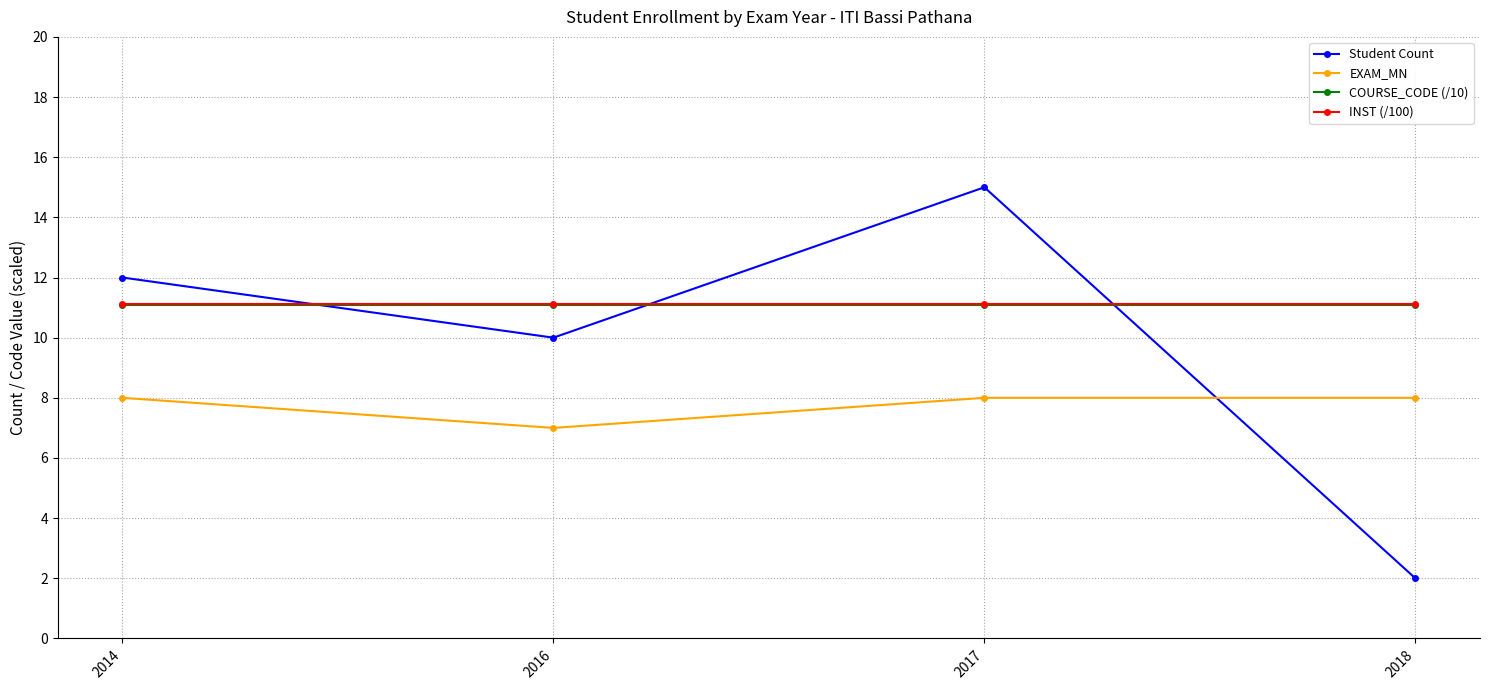

Which series has the widest spread of values?

Student Count